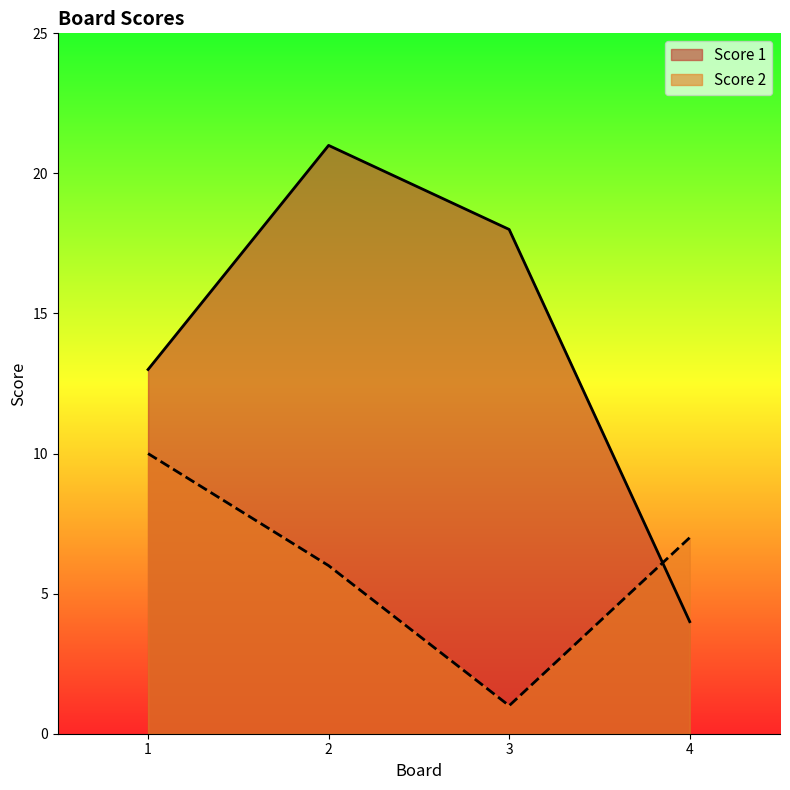

What is the spread (max minus min) of values at 3?

17